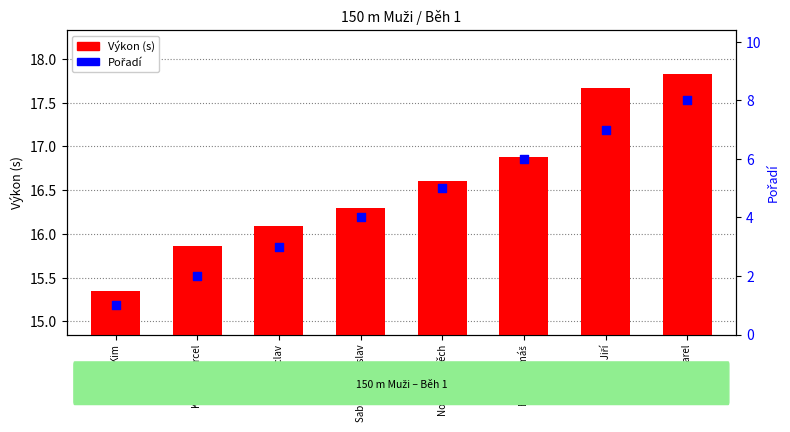

Which series has the largest Y range (max minus min)?

Pořadí